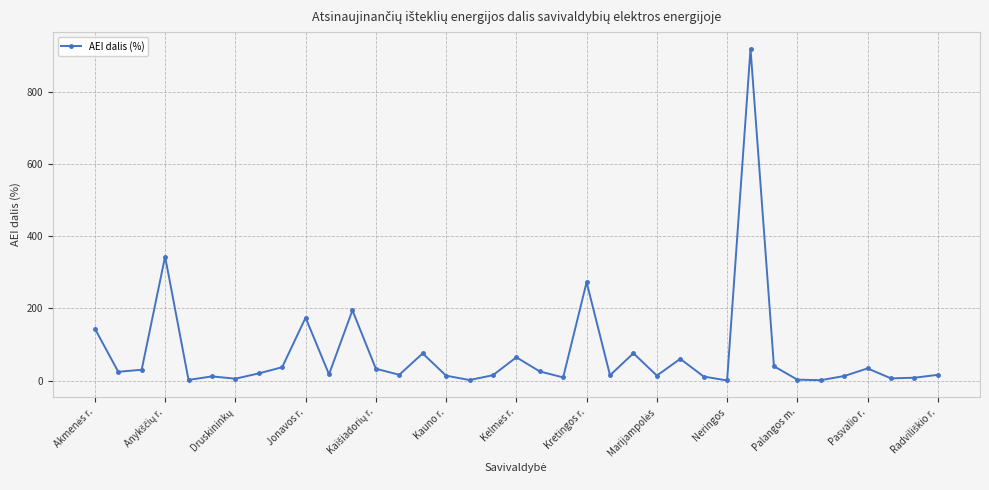

What is the value of the 10th point from the left?

174.6